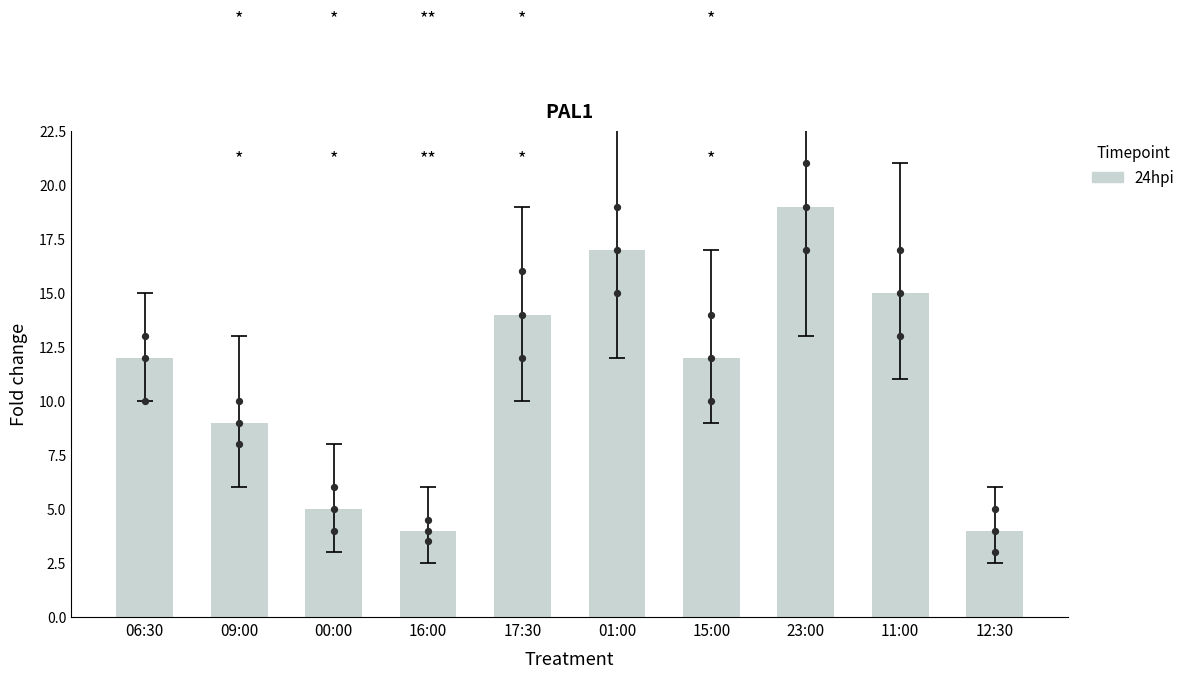

Between 17:30 and 01:00, which is larger?

01:00